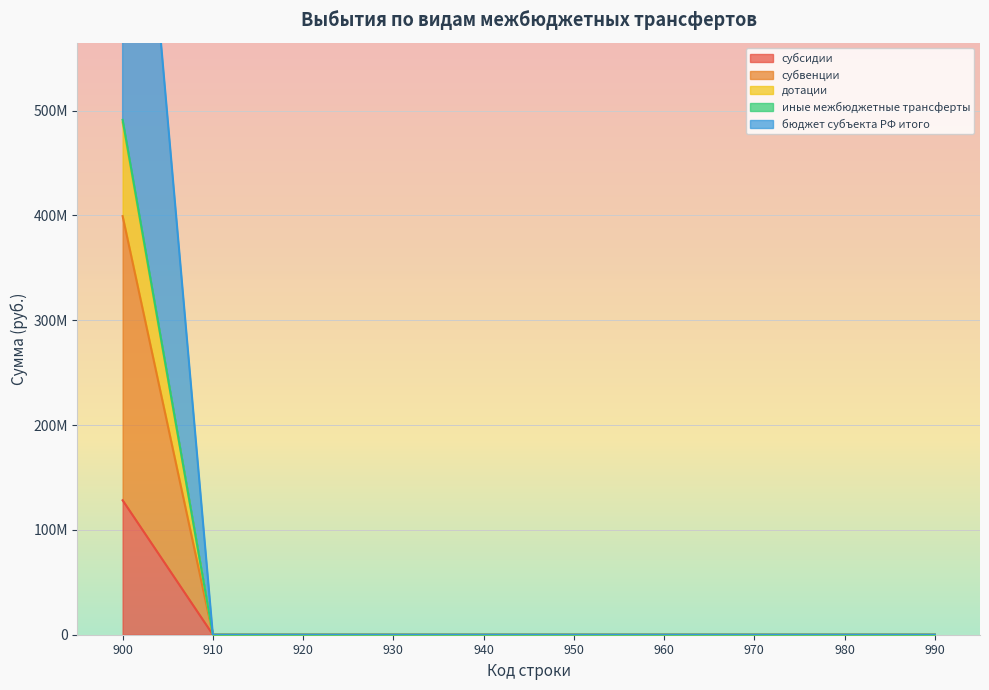

Which series changed the most between 950 and 970?

субсидии